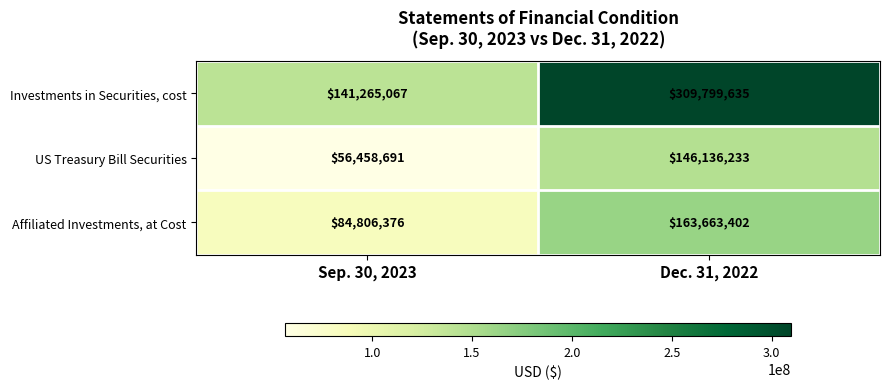

What is the difference between the Investments in Securities, cost values at Dec. 31, 2022 and Sep. 30, 2023?

168534568